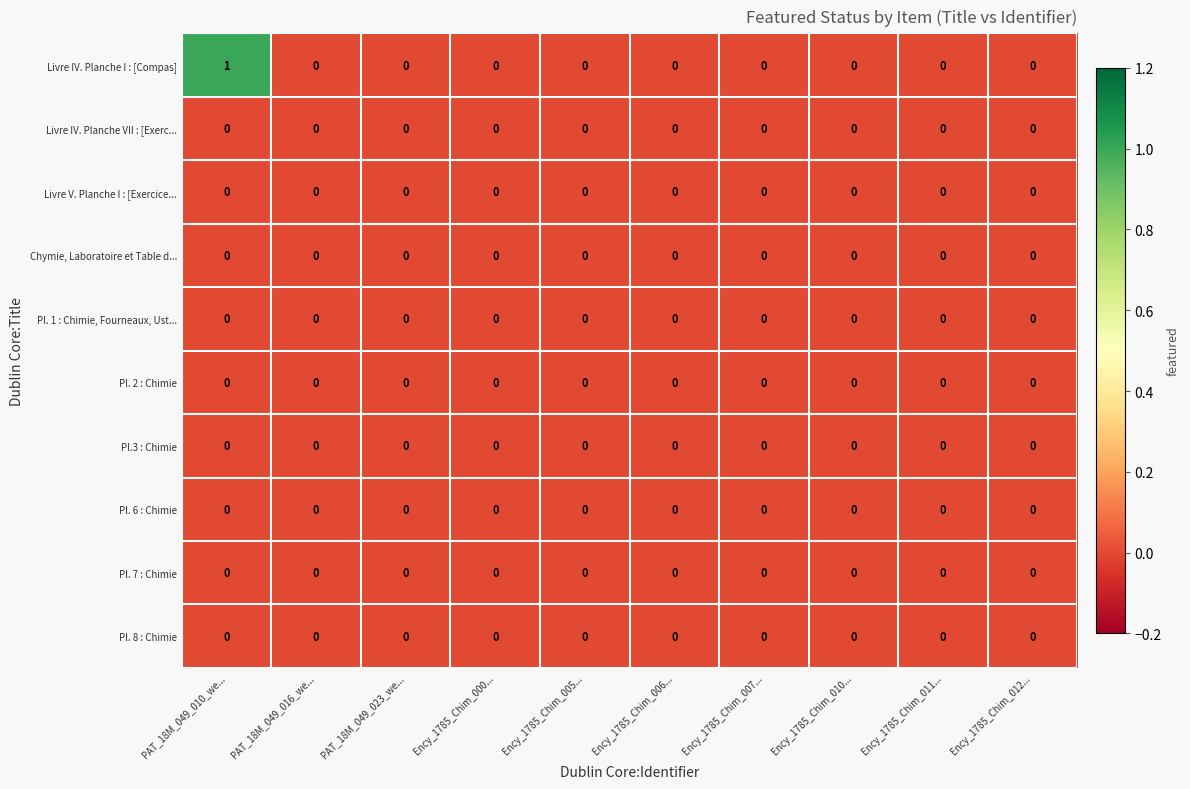

Which category has the highest value across all series?

PAT_18M_049_010_we...